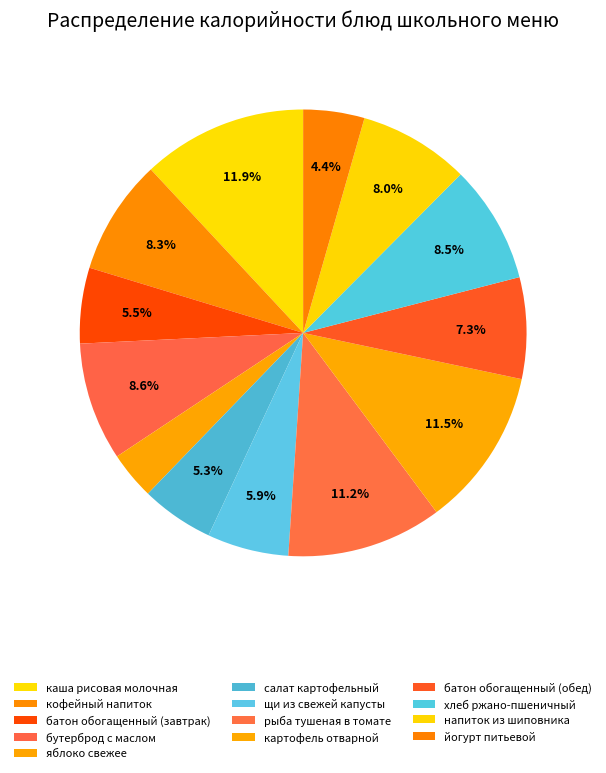

To the nearest percent, what percentage of the pie is хлеб ржано-пшеничный?

9%